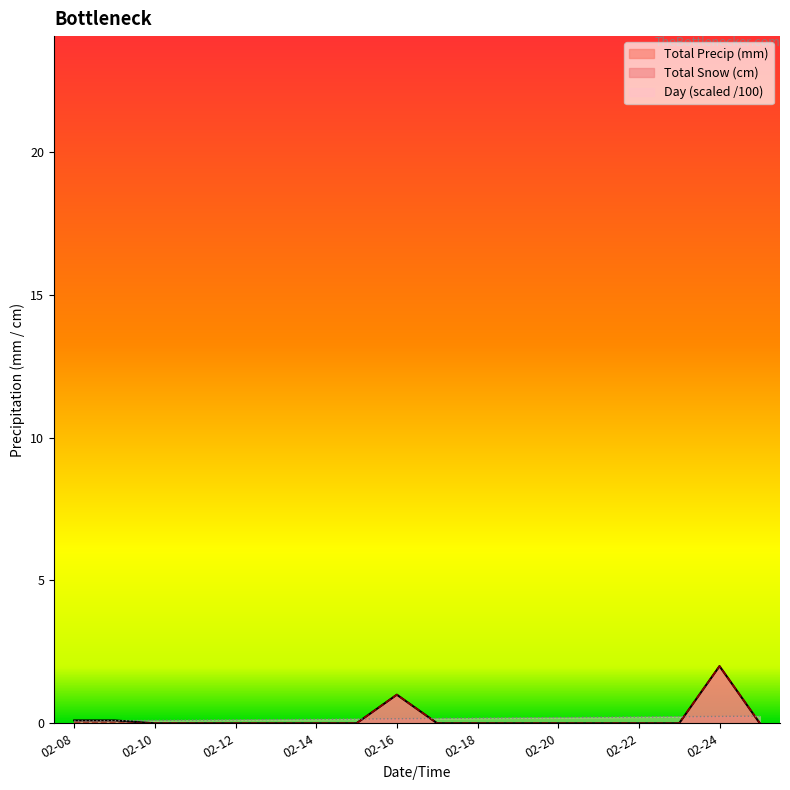

True or false: Total Snow (cm) has a value of -1.2 at 02-12.

False